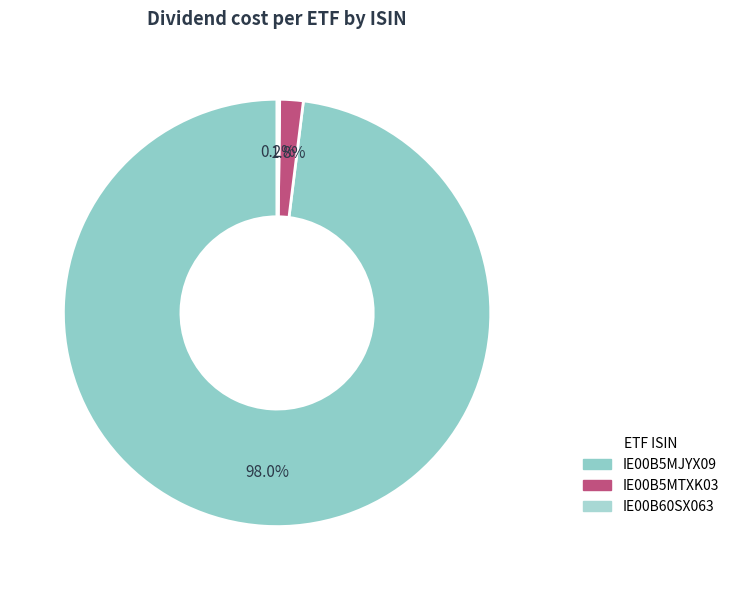

Is there a majority slice in this chart?

Yes